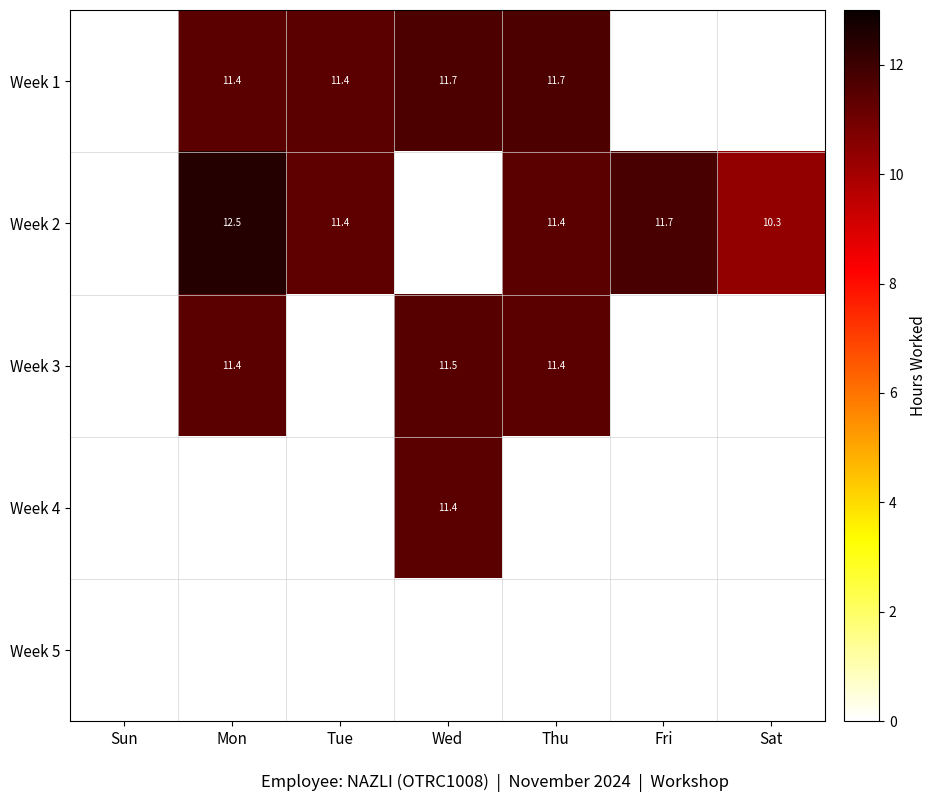

What is the sum of the Week 3 values at Mon and Wed?

22.9